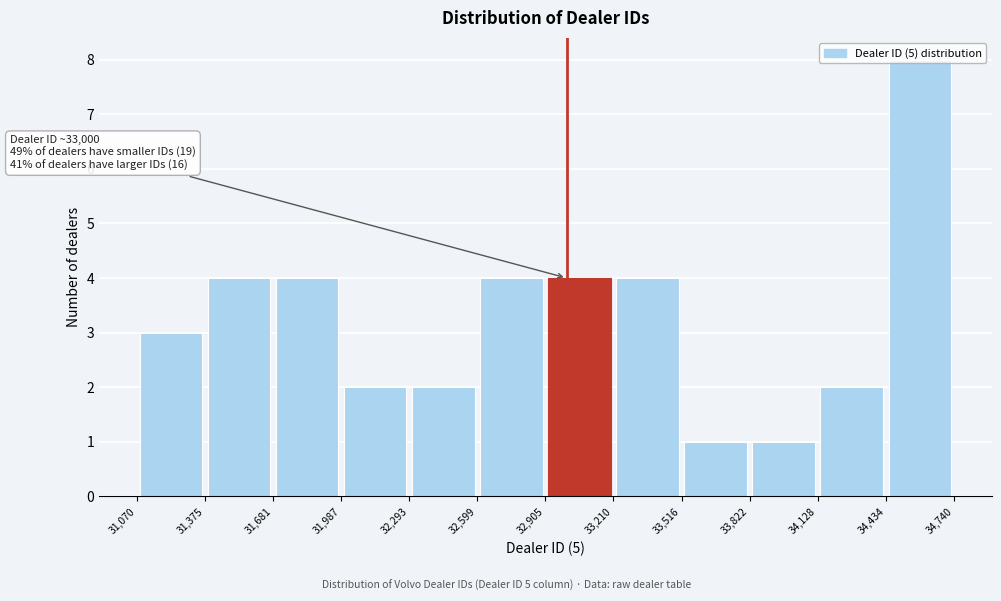

Which range on the x-axis has the tallest bar?

34,434 to 34,740